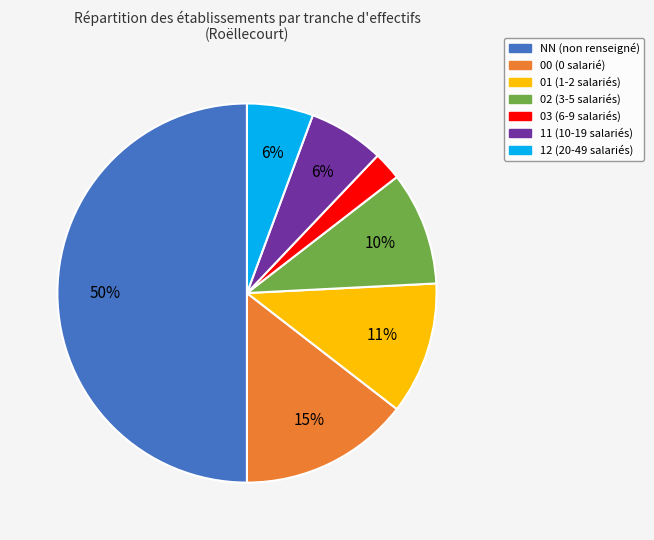

How many segments does this pie chart have?

7